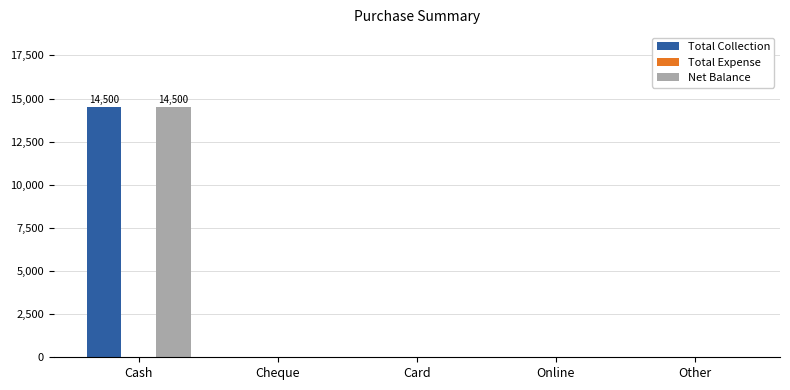

What is the highest value of the Total Collection series?

14500